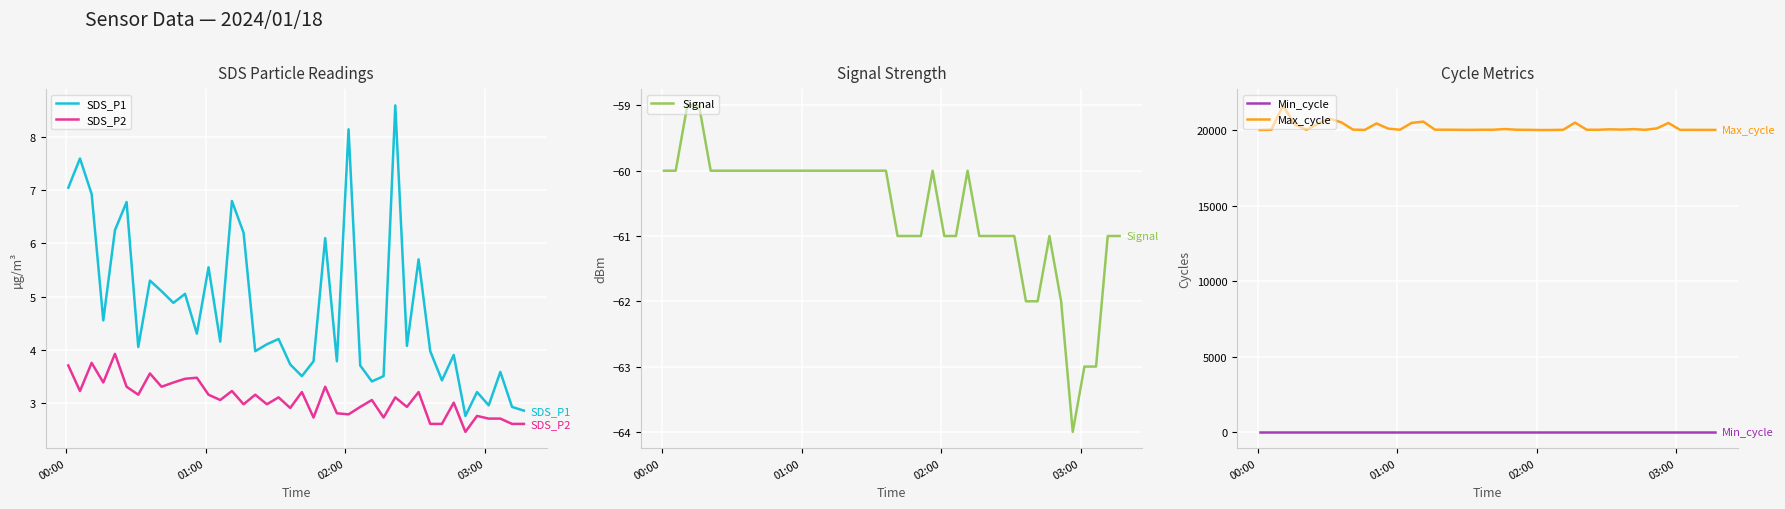

What is the highest value of the SDS_P2 series?

3.9